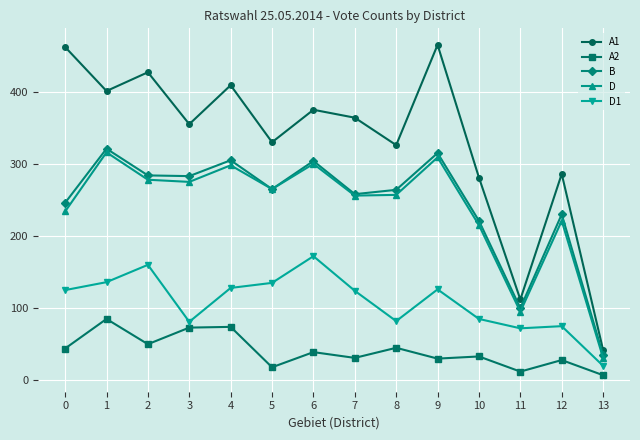

At how many categories does at least one series exceed 207?

12